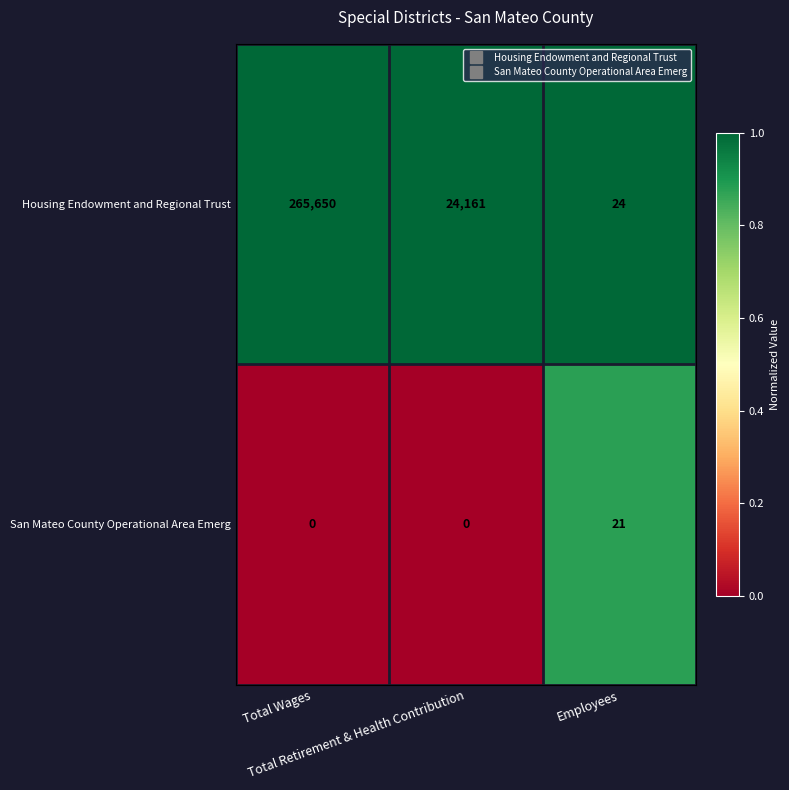

What is the difference between the second highest and minimum values in the Housing Endowment and Regional Trust series?

24137